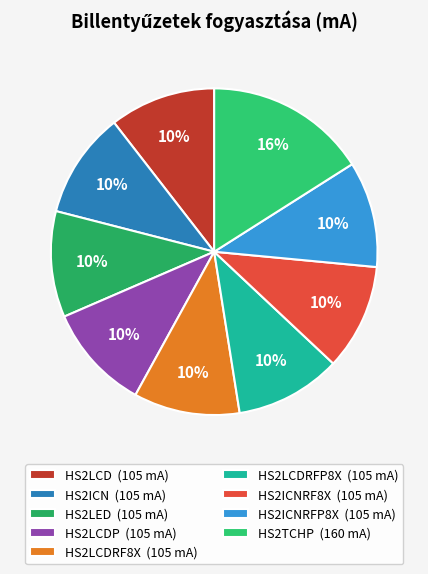

How many slices are in this pie chart?

9